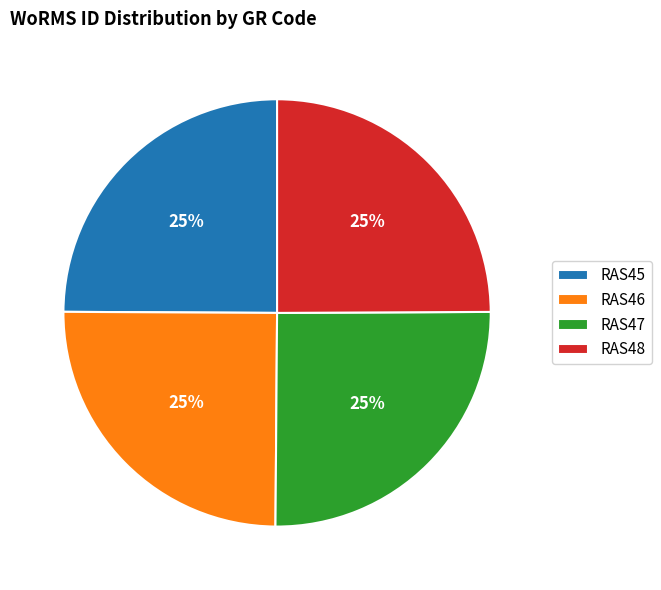

What is the ratio of the value at RAS46 to the value at RAS45?

1.0